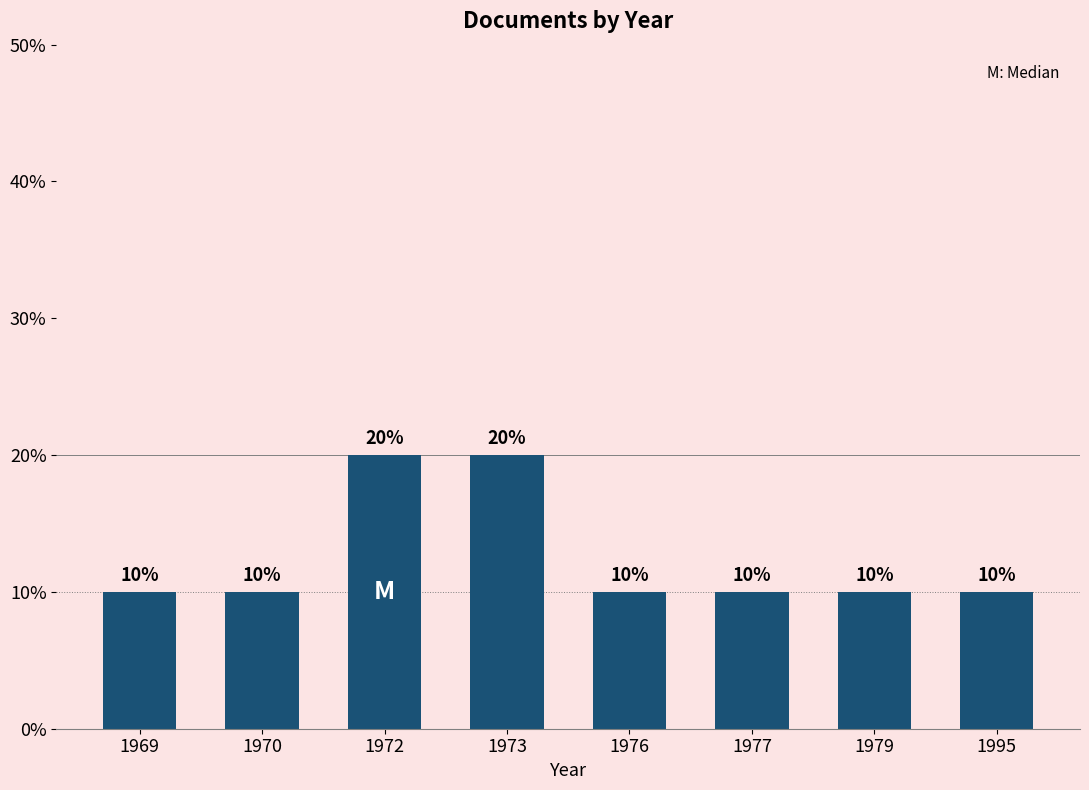

Are the bars grouped side by side (vs. stacked)?

No